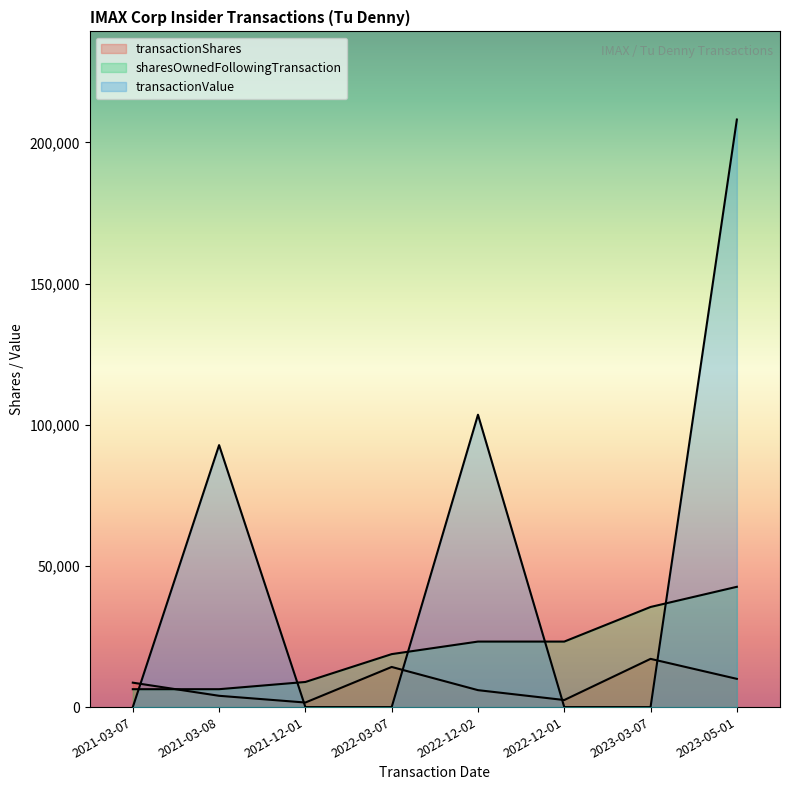

Which series ends up on top after the final intersection of transactionValue and sharesOwnedFollowingTransaction?

transactionValue